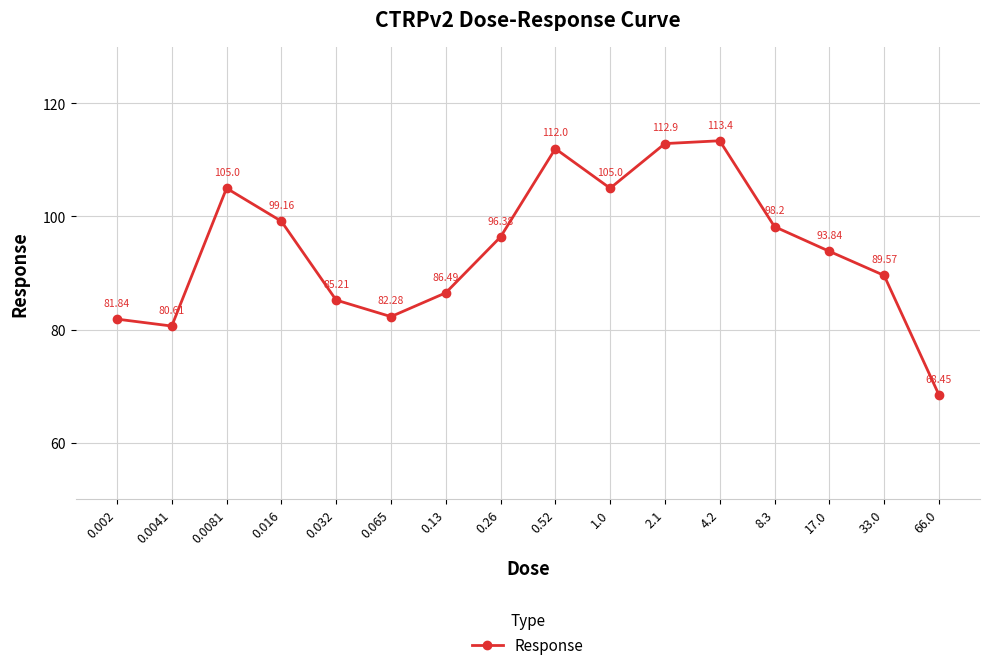

The chart shows a value of 19.9 at 0.032. True or false?

False